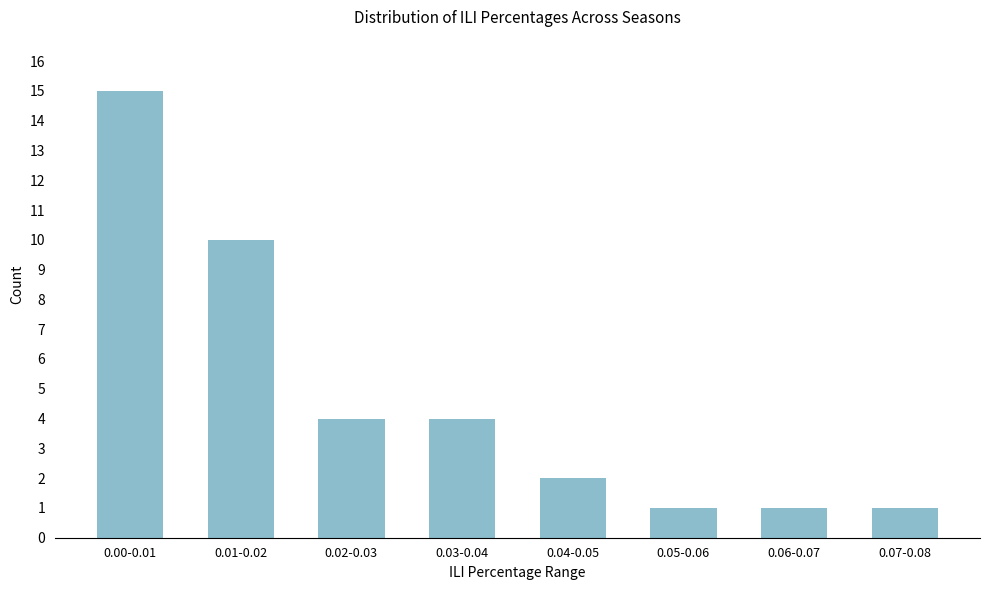

Reading left to right, what are all the values shown in this chart?

0.00-0.01=15	0.01-0.02=10	0.02-0.03=4	0.03-0.04=4	0.04-0.05=2	0.05-0.06=1	0.06-0.07=1	0.07-0.08=1